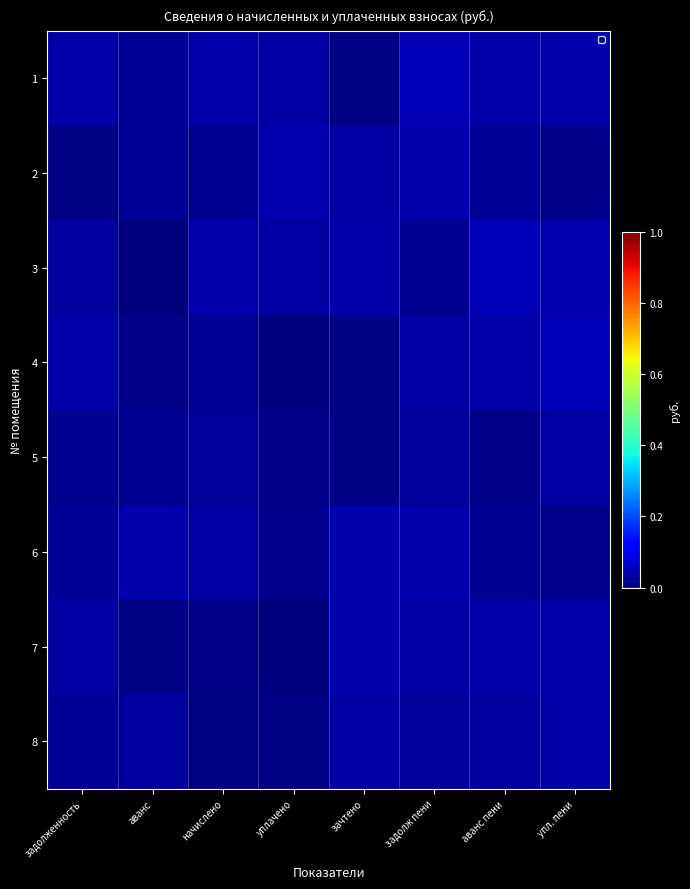

Reading left to right, transcribe all the data shown in this chart.

1: задолженность=0.0	аванс=0.0	начислено=0.0	уплачено=0.0	зачтено=0.0	задолж пени=0.0	аванс пени=0.0	упл. пени=0.0
2: задолженность=0.0	аванс=0.0	начислено=0.0	уплачено=0.0	зачтено=0.0	задолж пени=0.0	аванс пени=0.0	упл. пени=0.0
3: задолженность=0.0	аванс=0.0	начислено=0.0	уплачено=0.0	зачтено=0.0	задолж пени=0.0	аванс пени=0.0	упл. пени=0.0
4: задолженность=0.0	аванс=0.0	начислено=0.0	уплачено=0.0	зачтено=0.0	задолж пени=0.0	аванс пени=0.0	упл. пени=0.0
5: задолженность=0.0	аванс=0.0	начислено=0.0	уплачено=0.0	зачтено=0.0	задолж пени=0.0	аванс пени=0.0	упл. пени=0.0
6: задолженность=0.0	аванс=0.0	начислено=0.0	уплачено=0.0	зачтено=0.0	задолж пени=0.0	аванс пени=0.0	упл. пени=0.0
7: задолженность=0.0	аванс=0.0	начислено=0.0	уплачено=0.0	зачтено=0.0	задолж пени=0.0	аванс пени=0.0	упл. пени=0.0
8: задолженность=0.0	аванс=0.0	начислено=0.0	уплачено=0.0	зачтено=0.0	задолж пени=0.0	аванс пени=0.0	упл. пени=0.0